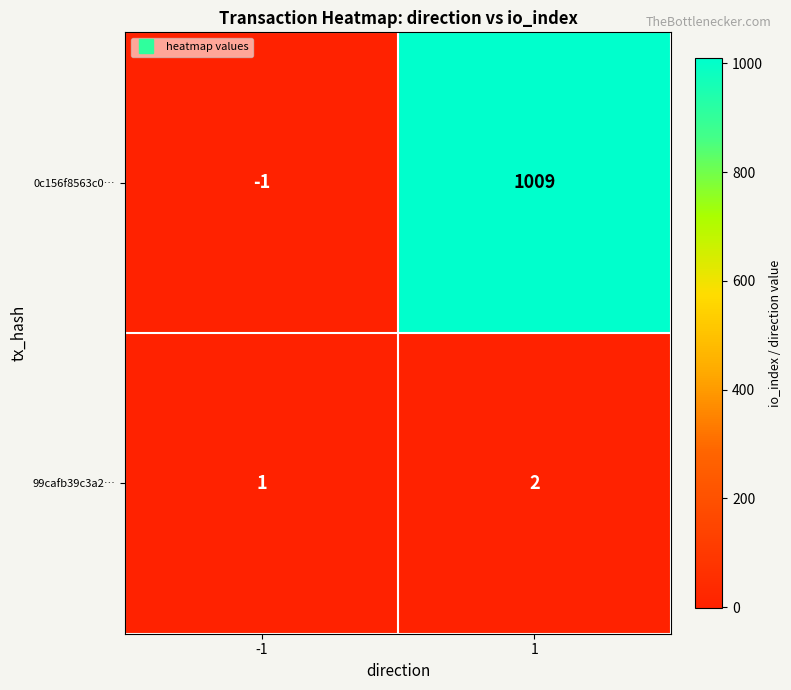

At which category does the chart reach its peak across all series?

1